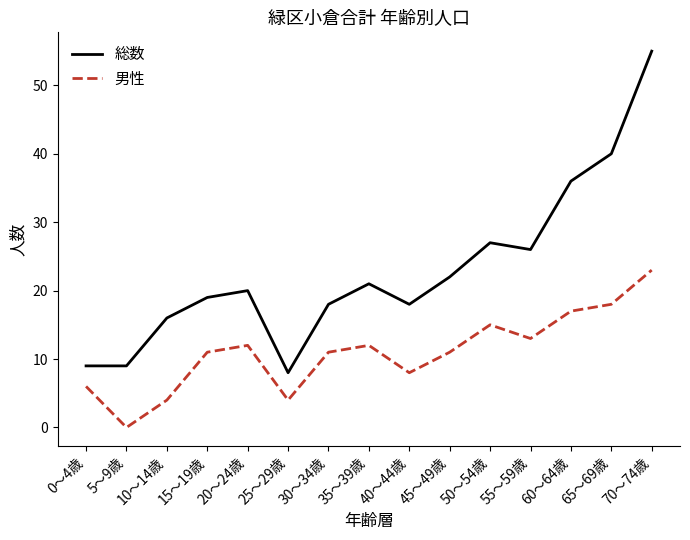

Is it true that 総数 equals 13 at 0～4歳?

False